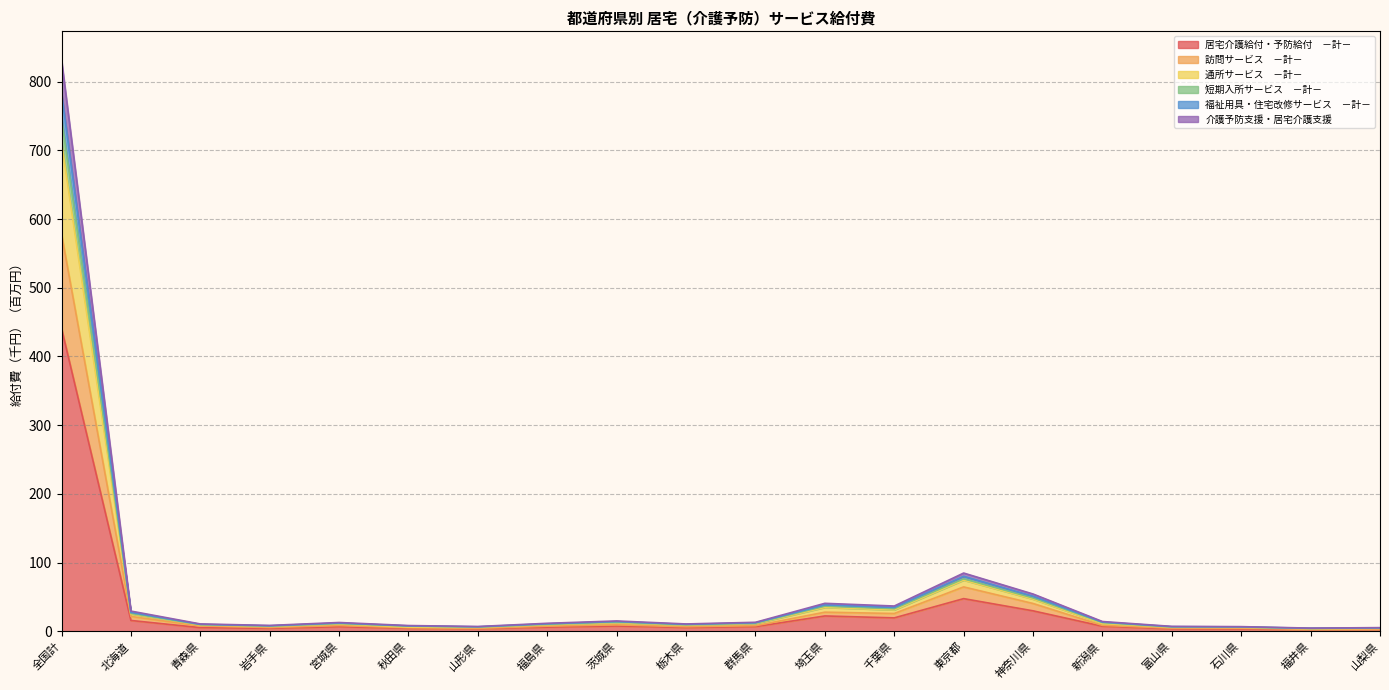

At which category is the sum across all series the highest?

全国計